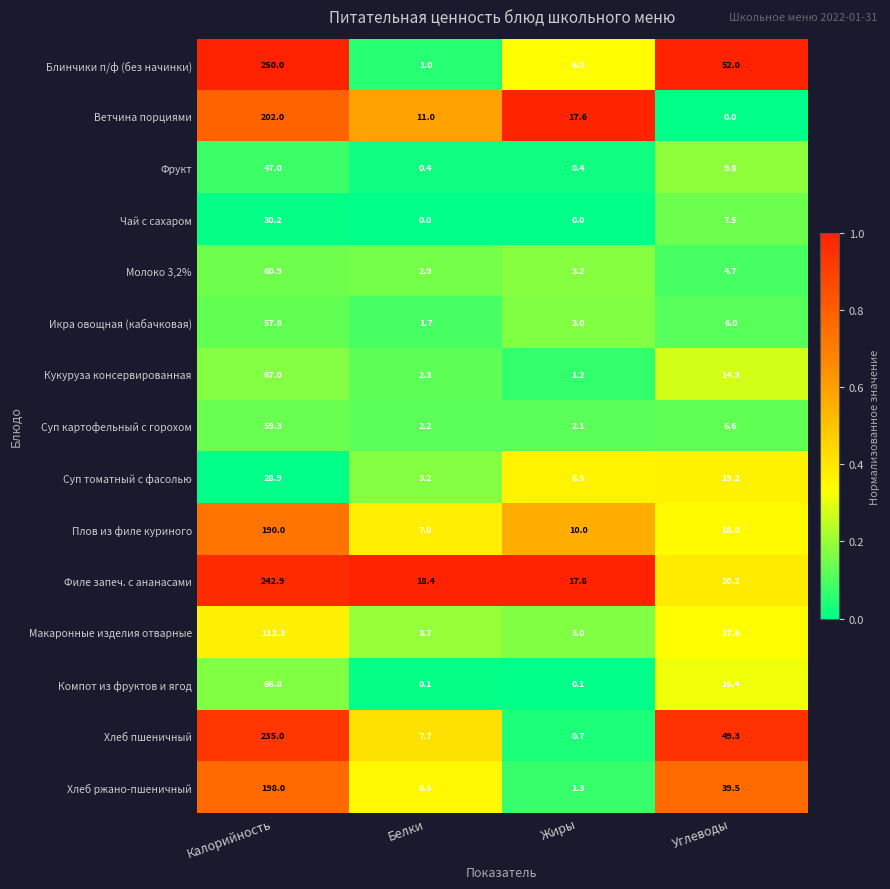

The Молоко 3,2% series shows 2.9 at Белки. True or false?

True